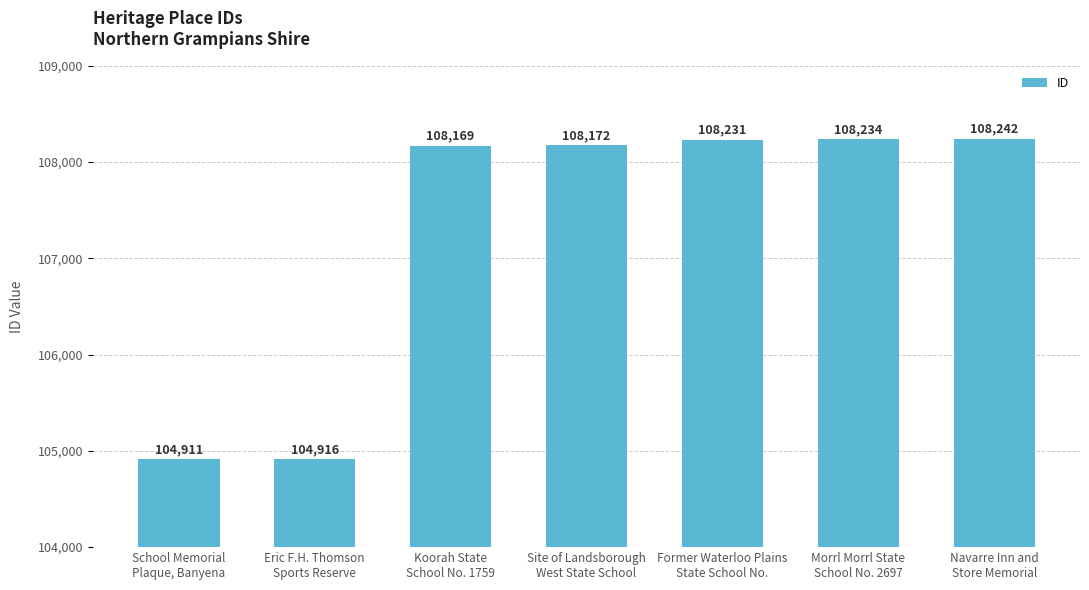

List the labels in order of value, smallest first.

School Memorial
Plaque, Banyena, Eric F.H. Thomson
Sports Reserve, Koorah State
School No. 1759, Site of Landsborough
West State School, Former Waterloo Plains
State School No., Morrl Morrl State
School No. 2697, Navarre Inn and
Store Memorial